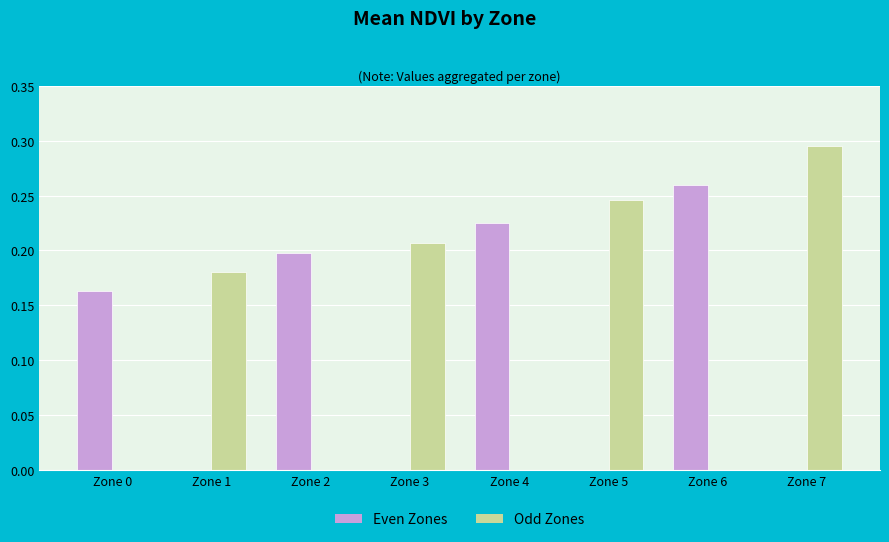

Which series has the largest total across all categories?

Odd Zones